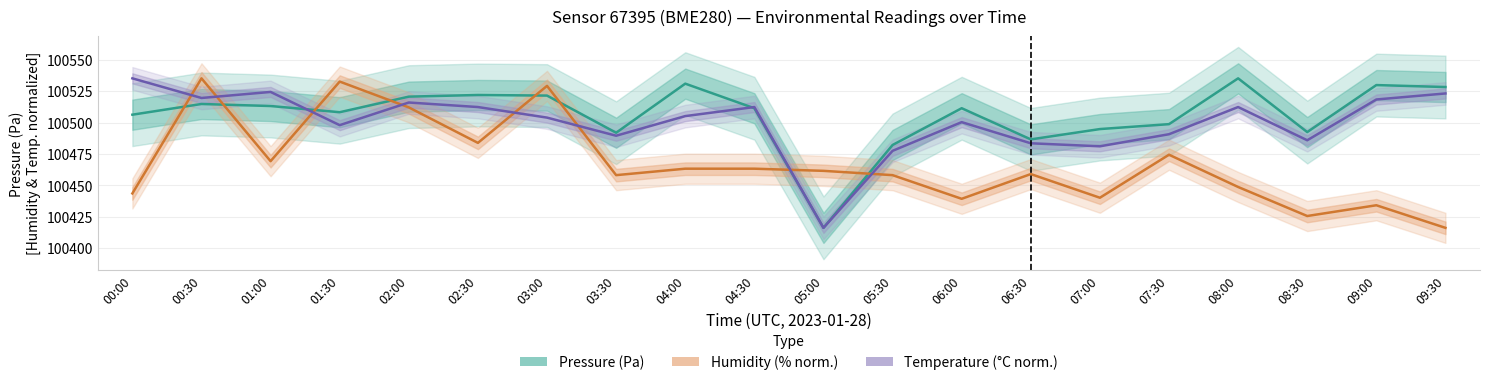

What is the difference between the Pressure (Pa) values at 07:00 and 03:30?

2.9